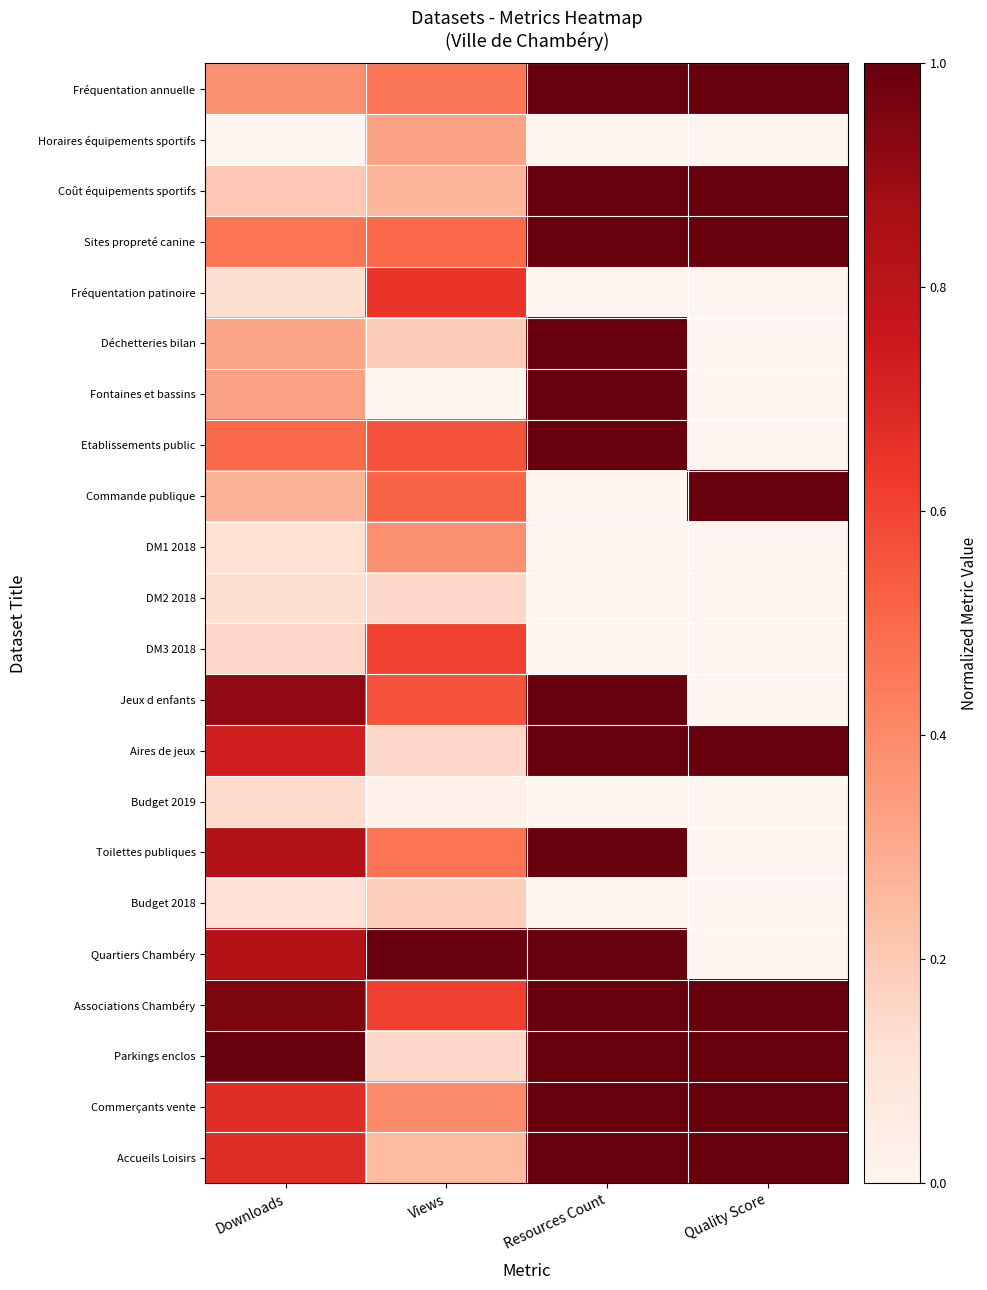

Which series has the largest total across all categories?

Associations Chambéry